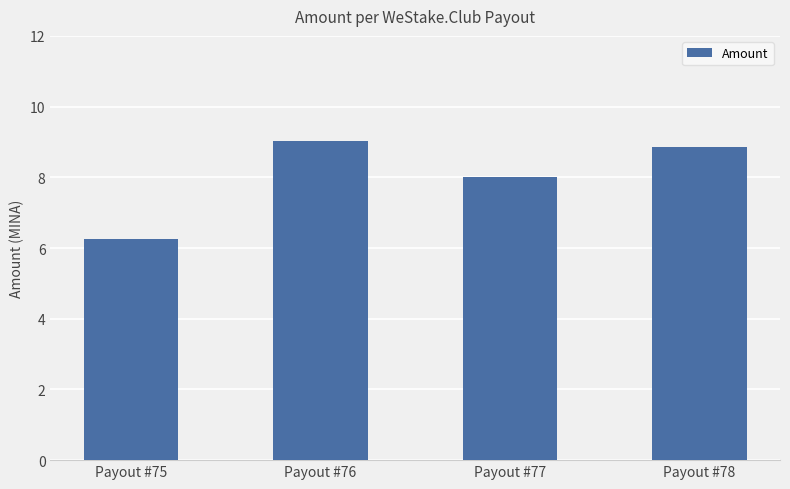

True or false: the data shows 8.9 at Payout #78.

True